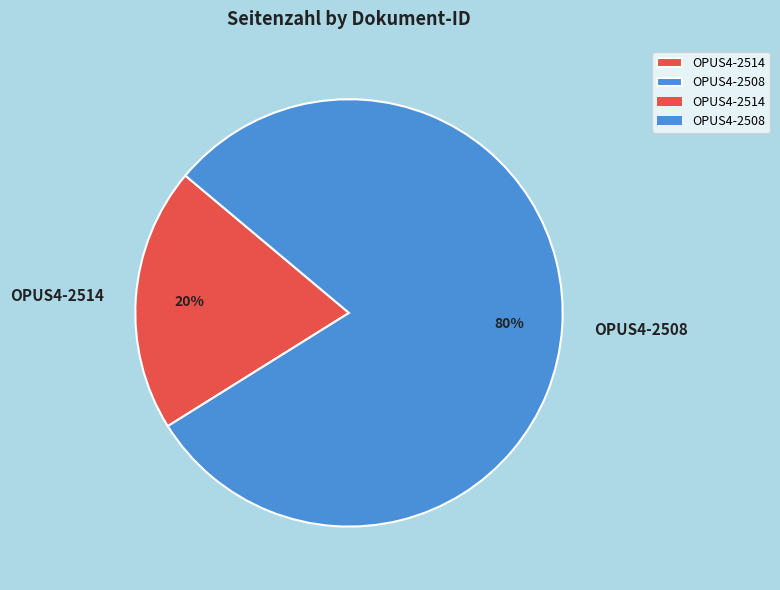

Between OPUS4-2508 and OPUS4-2514, which is larger?

OPUS4-2508